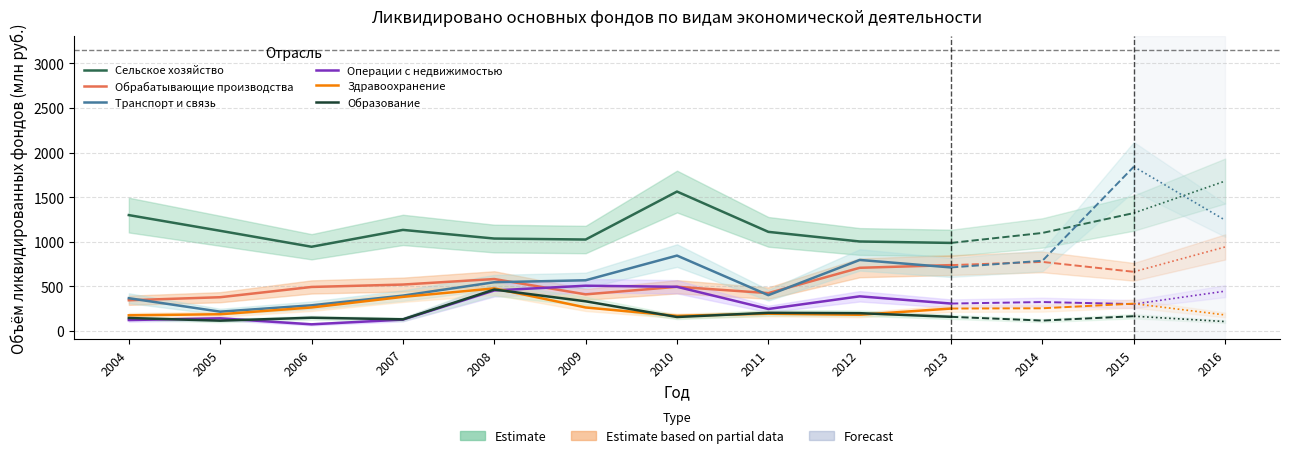

True or false: Здравоохранение and Транспорт и связь cross at least once.

False